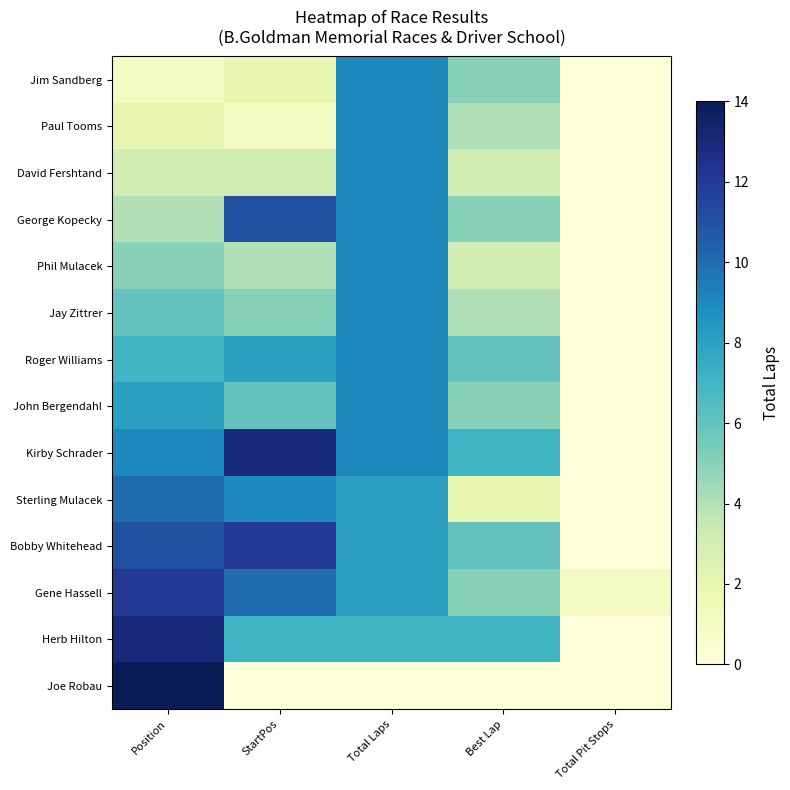

What is the spread (max minus min) of values at Position?

13